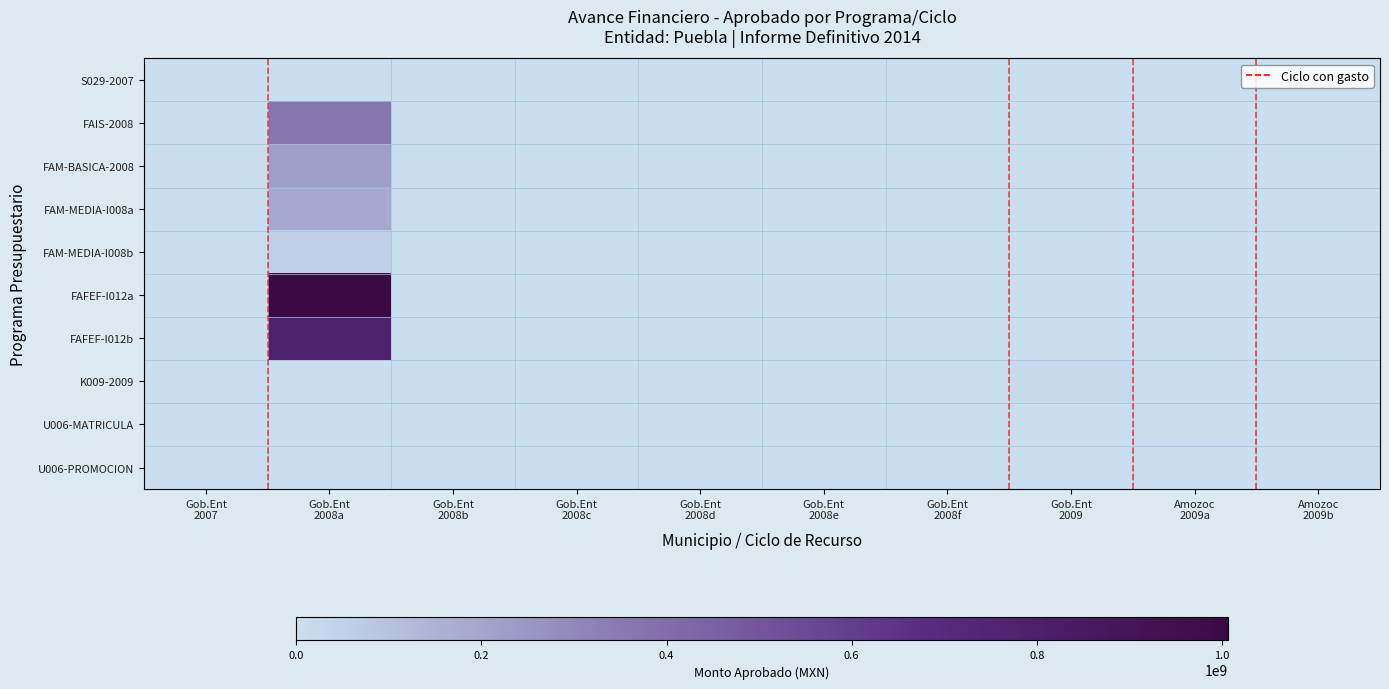

Rank the series by their maximum value, from lowest to highest.

U006-PROMOCION, S029-2007, U006-MATRICULA, K009-2009, FAM-MEDIA-I008b, FAM-MEDIA-I008a, FAM-BASICA-2008, FAIS-2008, FAFEF-I012b, FAFEF-I012a